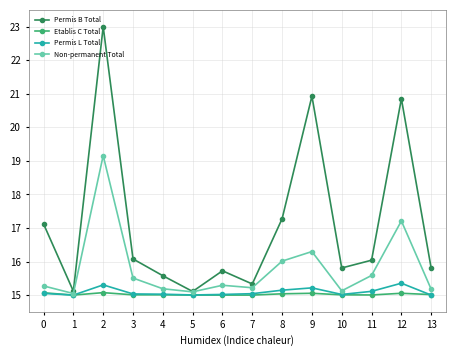

True or false: Permis B Total has a value of 16.1 at 3.

True